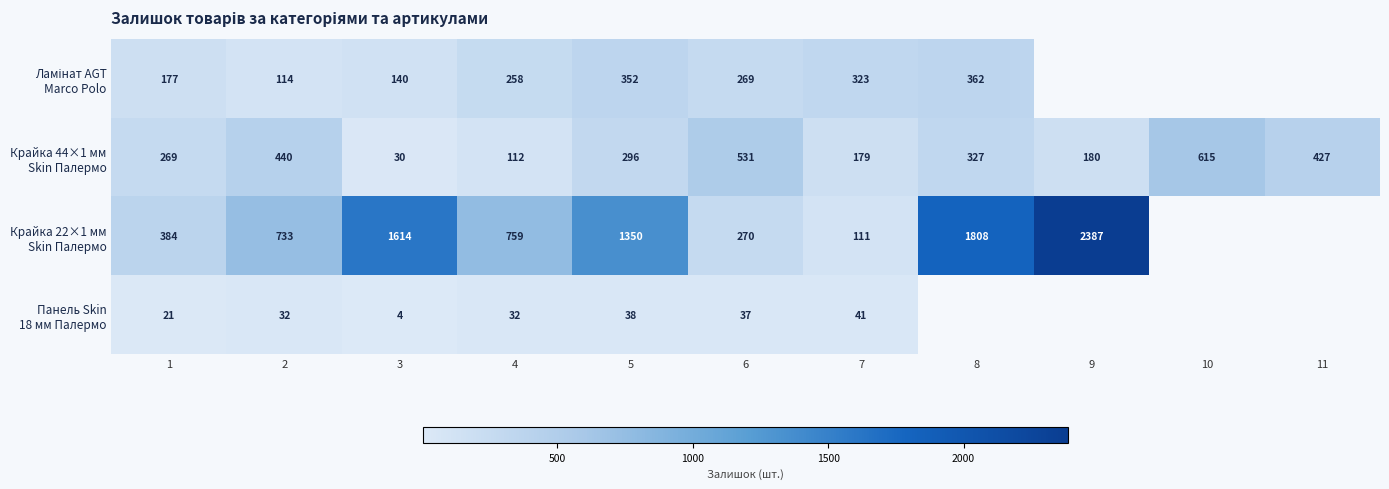

What is the spread (max minus min) of values at 6?

494